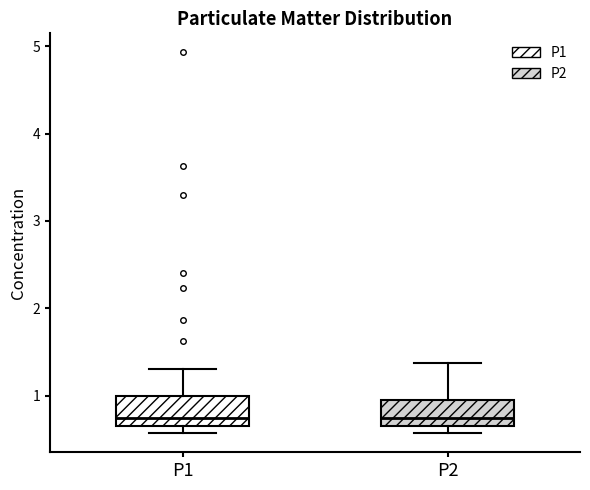

Reading left to right, transcribe this box plot: for each box, give where its median line is, the range the box spans, and where its two whiskers end, as read against the y-axis. The values are not printed on the chart, so give them approximately, as read against the axis.

P1: median 0.8, box 0.7 to 1.0, whiskers 0.6 to 1.3
P2: median 0.8, box 0.7 to 0.9, whiskers 0.6 to 1.4